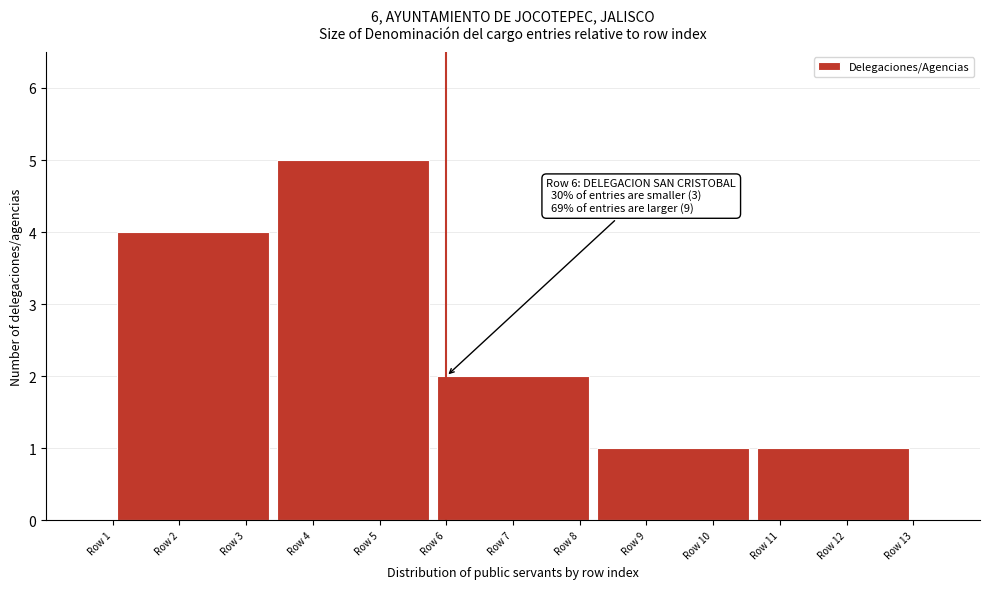

Reading right to left, list all the values displayed in this chart.

Row 12=1	Row 9=1	Row 7=2	Row 5=5	Row 2=4